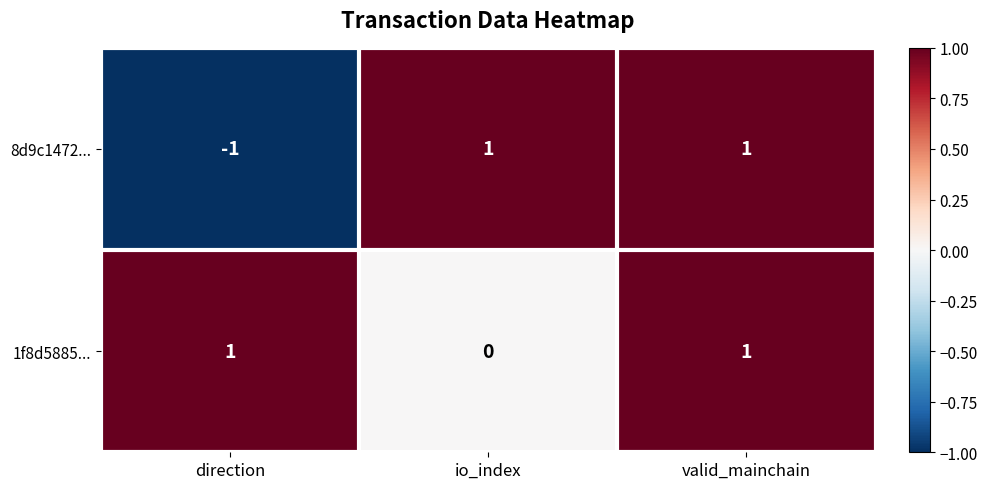

Is it true that 1f8d5885... equals 1 at direction?

True